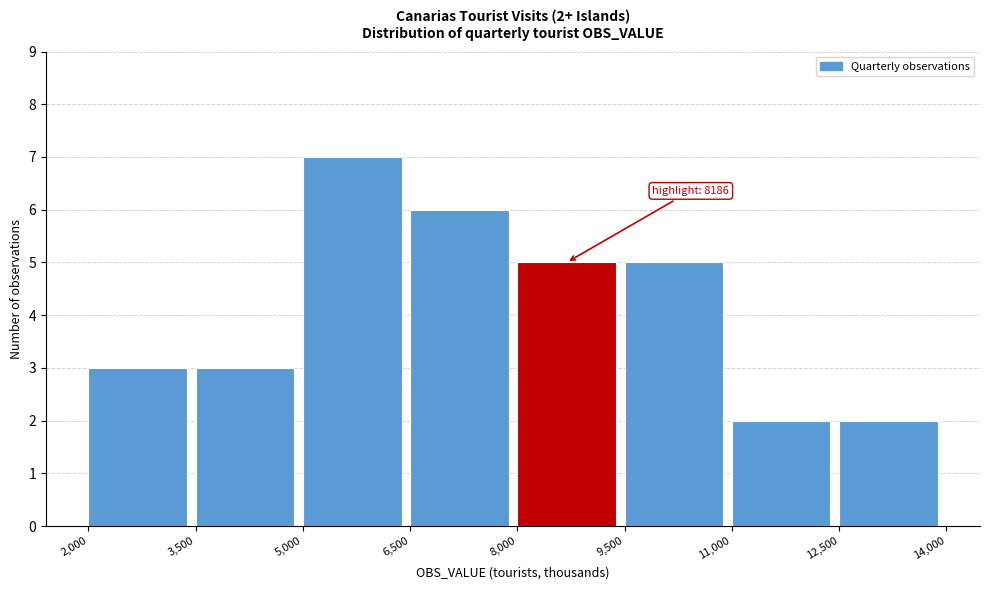

Which range on the x-axis has the tallest bar?

5,000 to 6,500